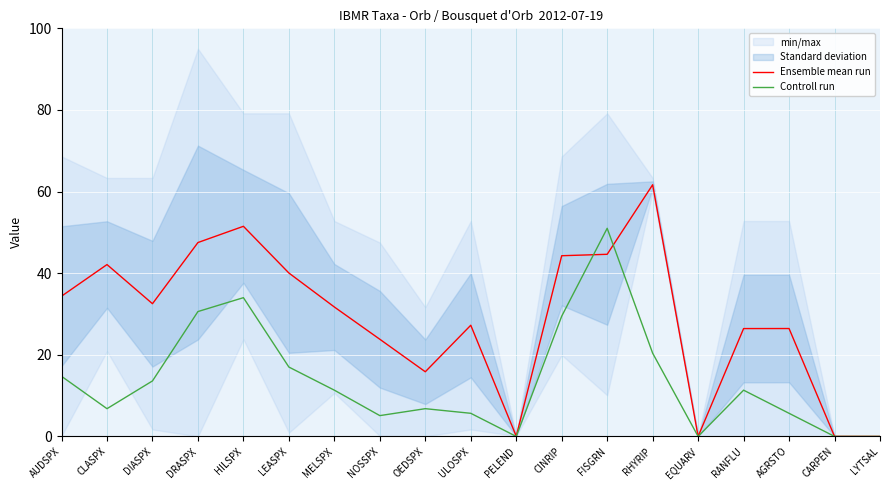

Reading left to right, transcribe all the data shown in this chart.

Ensemble mean run: AUDSPX=34.4	CLASPX=42.1	DIASPX=32.5	DRASPX=47.5	HILSPX=51.5	LEASPX=40.0	MELSPX=31.7	NOSSPX=23.8	OEDSPX=15.8	ULOSPX=27.2	PELEND=0.1	CINRIP=44.3	FISGRN=44.6	RHYRIP=61.7	EQUARV=0.0	RANFLU=26.4	AGRSTO=26.4	CARPEN=0.0	LYTSAL=0.0
Controll run: AUDSPX=14.7	CLASPX=6.8	DIASPX=13.6	DRASPX=30.6	HILSPX=34.0	LEASPX=17.0	MELSPX=11.3	NOSSPX=5.1	OEDSPX=6.8	ULOSPX=5.7	PELEND=0.0	CINRIP=29.5	FISGRN=51.0	RHYRIP=20.4	EQUARV=0.0	RANFLU=11.3	AGRSTO=5.7	CARPEN=0.0	LYTSAL=0.0